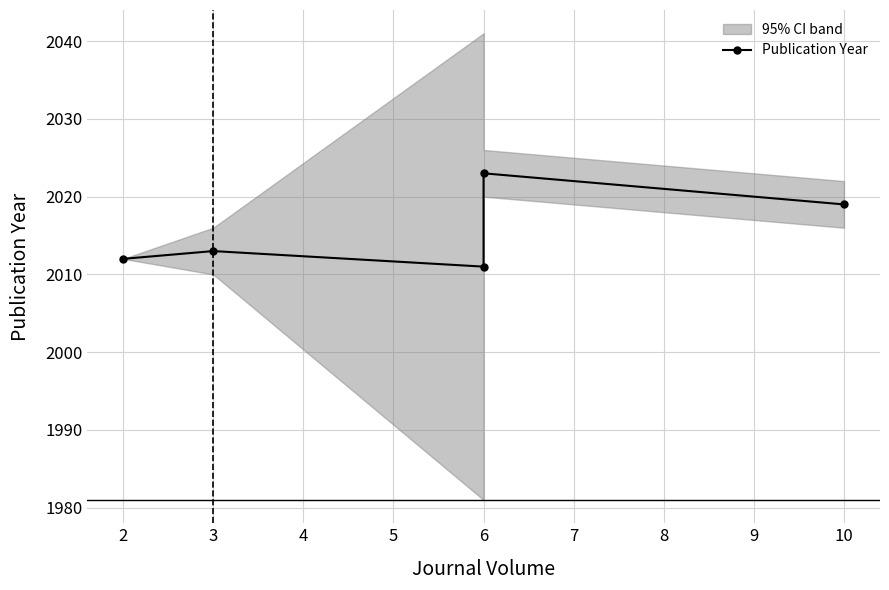

Reading right to left, list all the values displayed in this chart.

2019	2023	2011	2013	2012